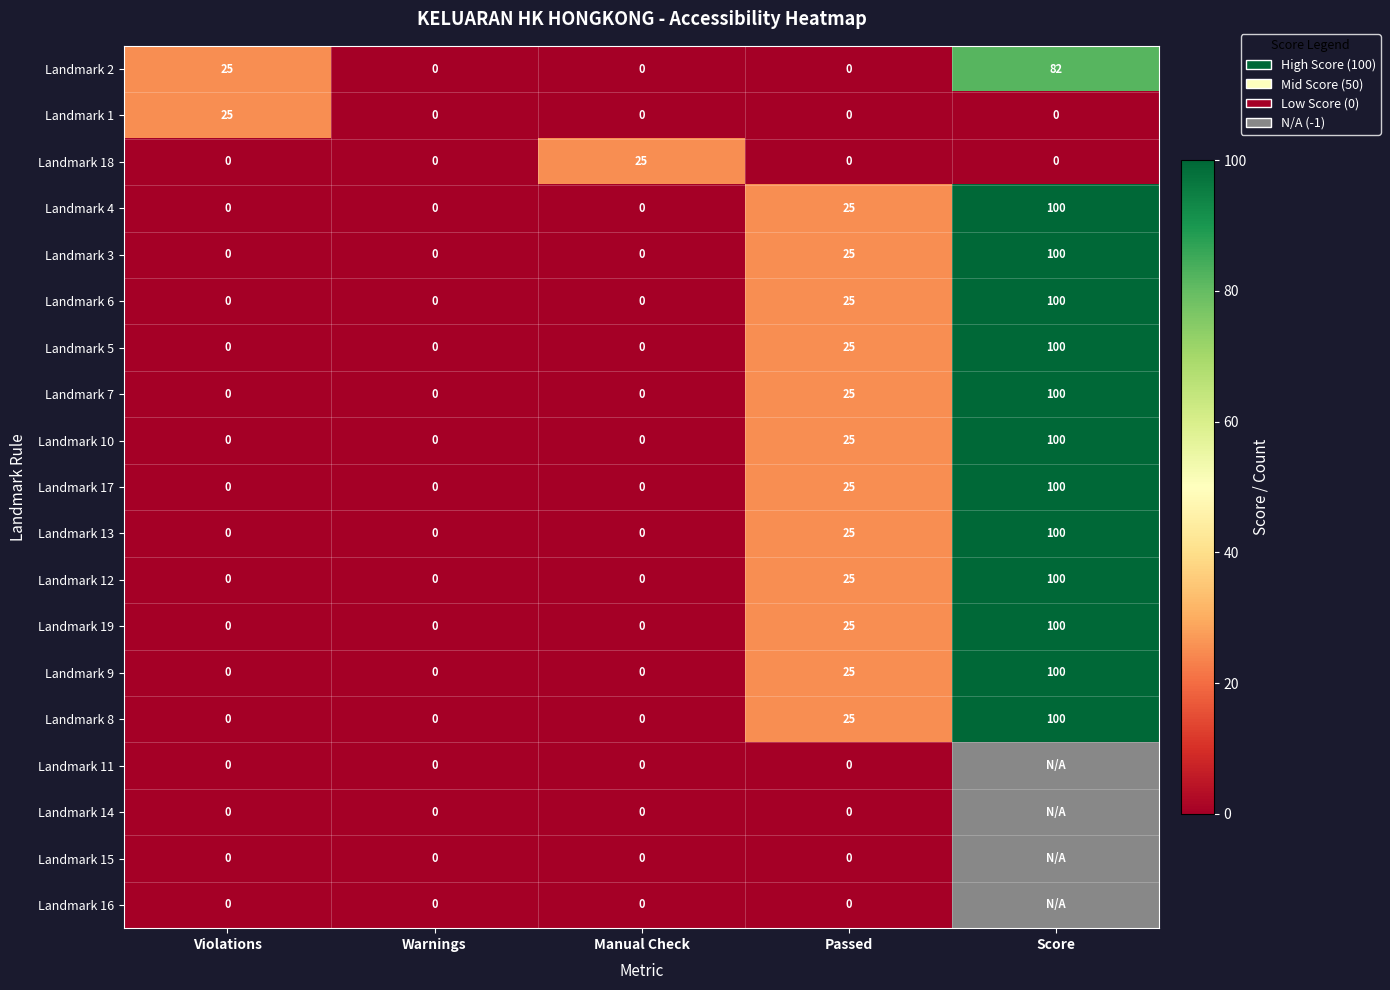

What is the difference between the highest and lowest values at Manual Check?

25